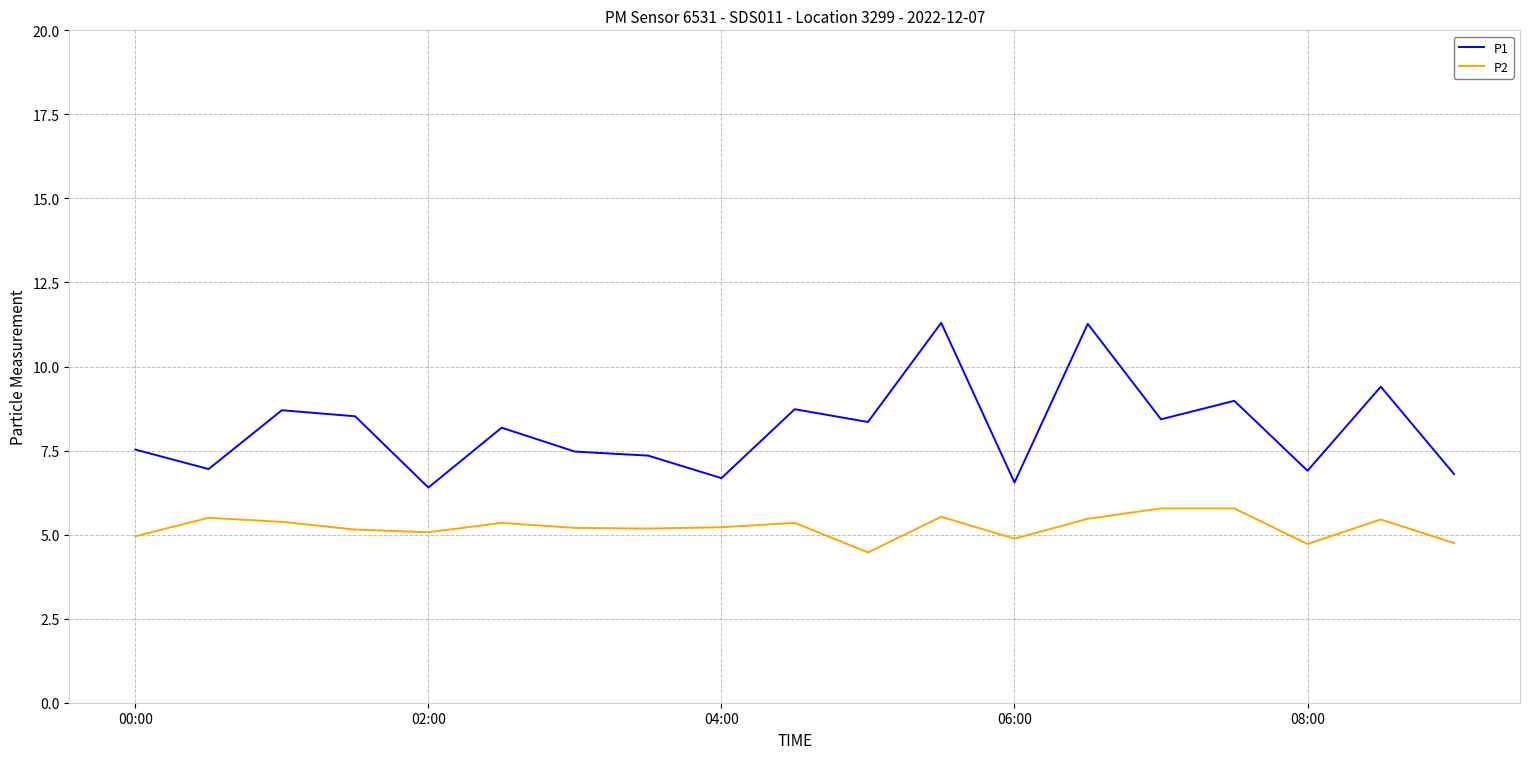

What is the average value of the P1 series?

8.1